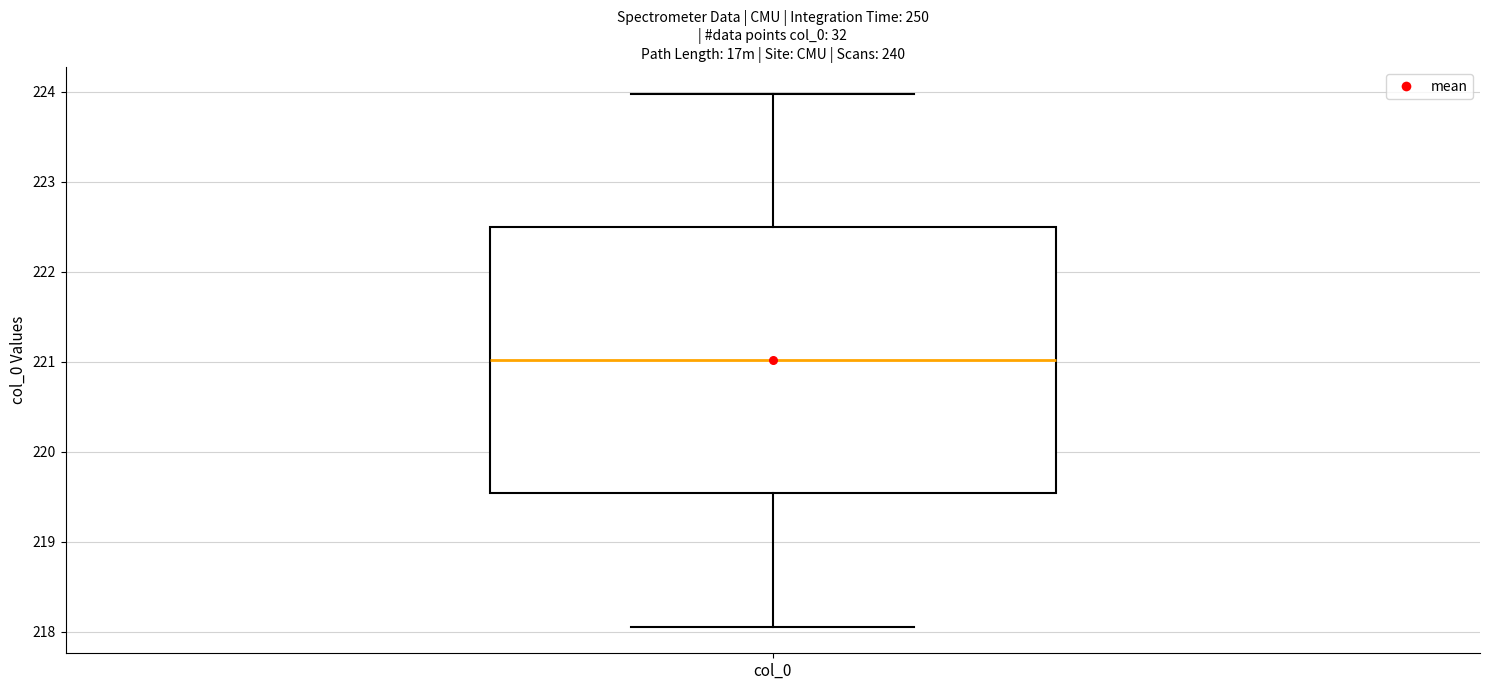

Read this box plot against the y-axis: the position of the median line, the range covered by the box, and the ends of both whiskers. The values are not printed on the chart, so give them approximately, as read against the axis.

median 221.0, box 219.5 to 222.5, whiskers 218.1 to 224.0